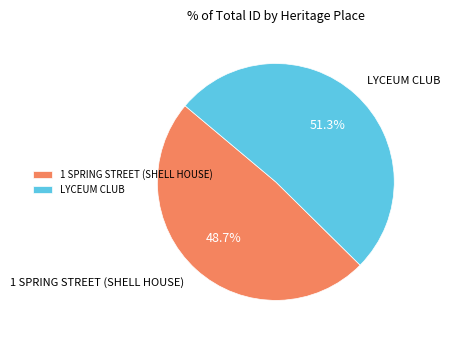

To the nearest percent, what is the average slice percentage?

50%